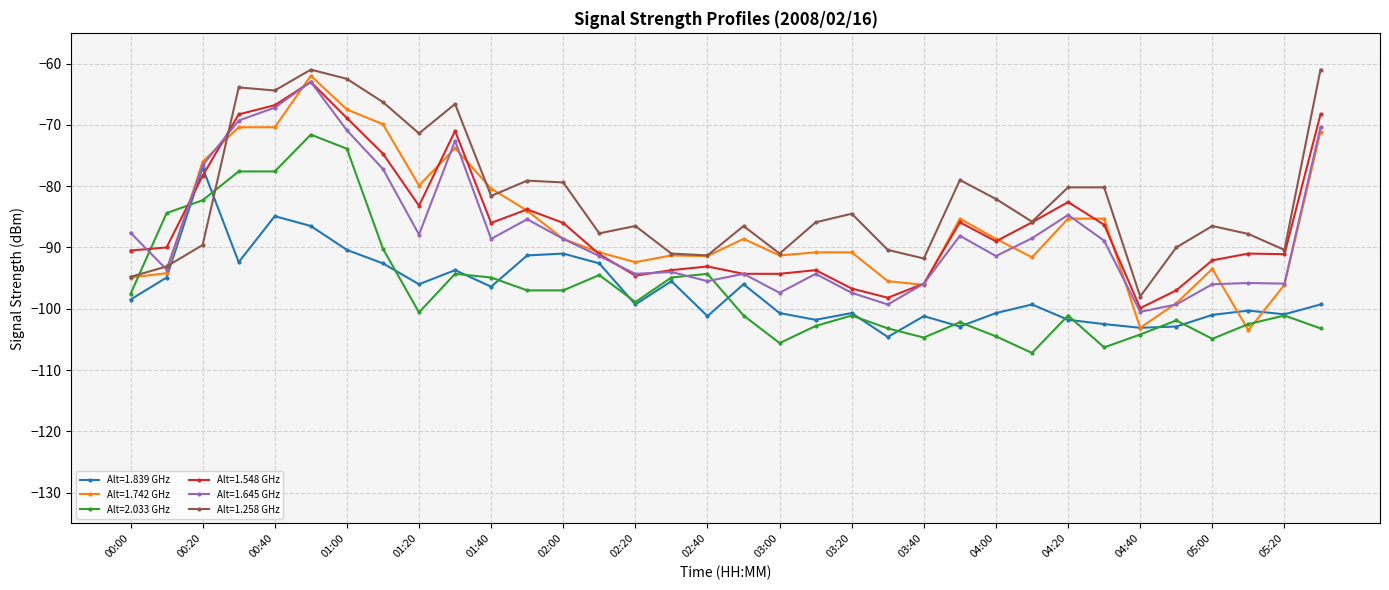

Which series has the largest total across all categories?

Alt=1.258 GHz